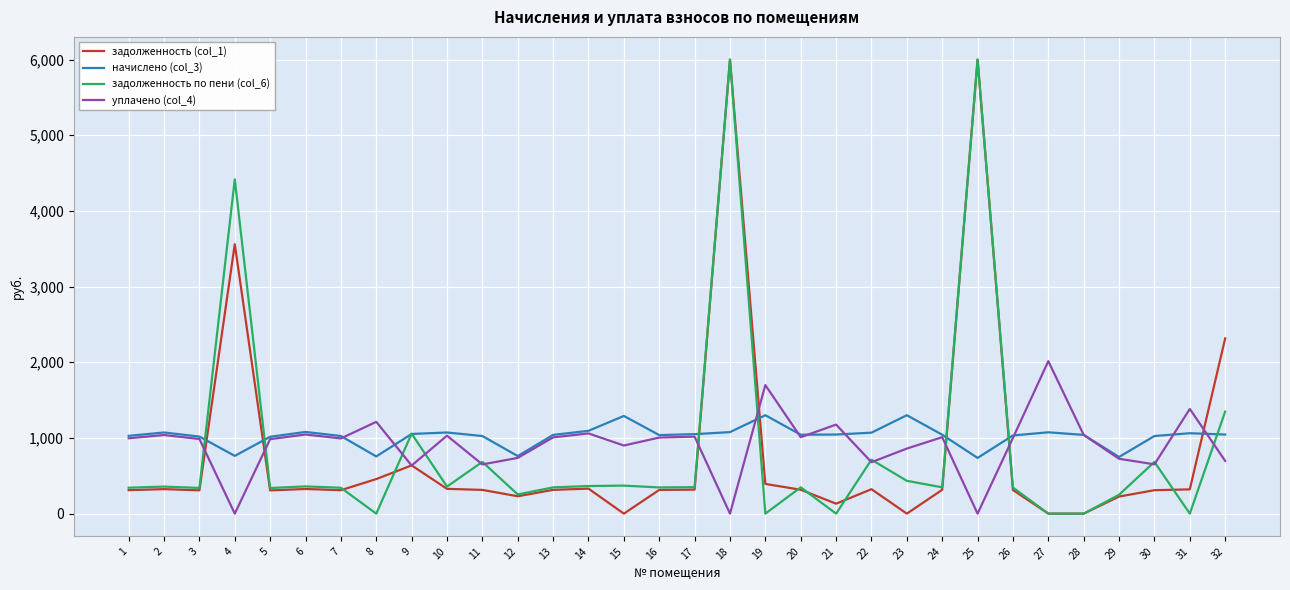

What is the maximum value shown in the chart?

6000.0